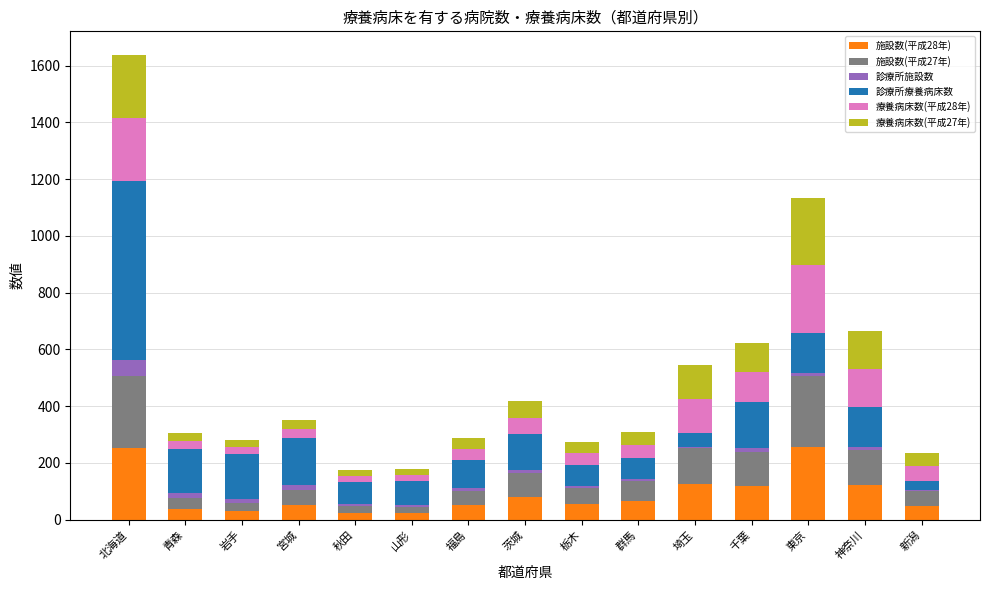

At which category is the sum across all series the highest?

北海道